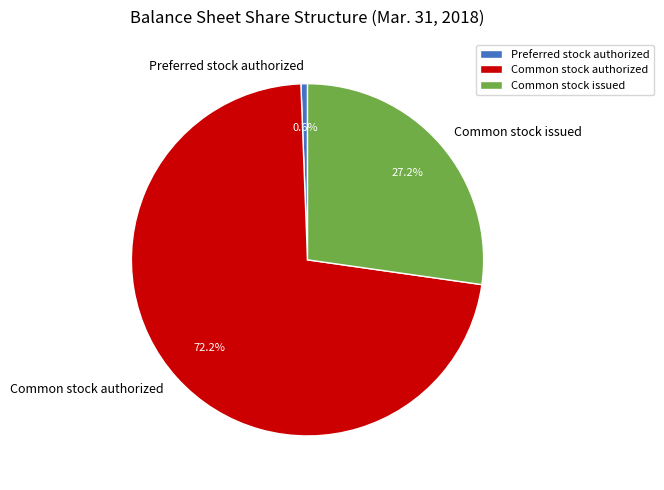

What is the smallest slice in the pie chart?

Preferred stock authorized